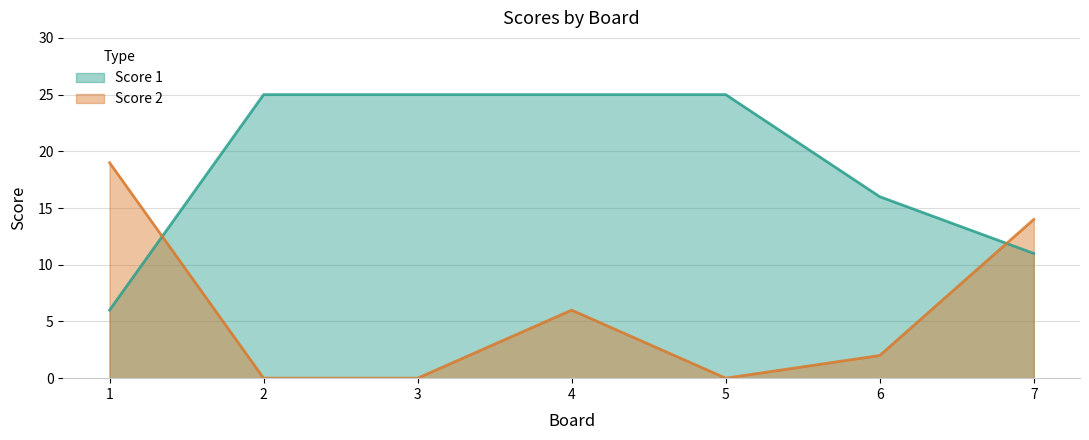

Between 4 and 5, which series saw the biggest shift?

Score 2